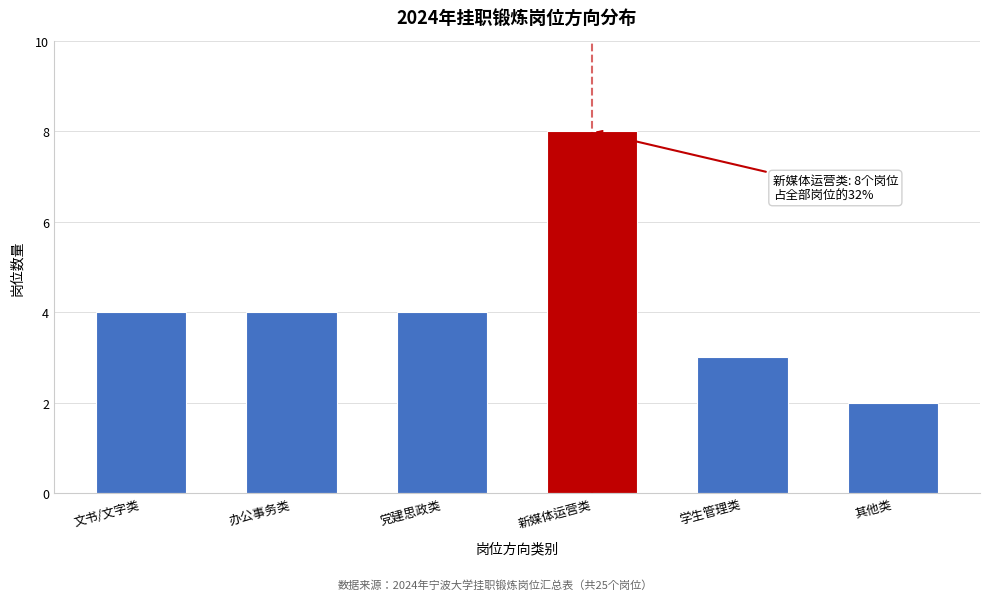

Reading left to right, extract all data points from this chart.

文书/文字类=4	办公事务类=4	党建思政类=4	新媒体运营类=8	学生管理类=3	其他类=2